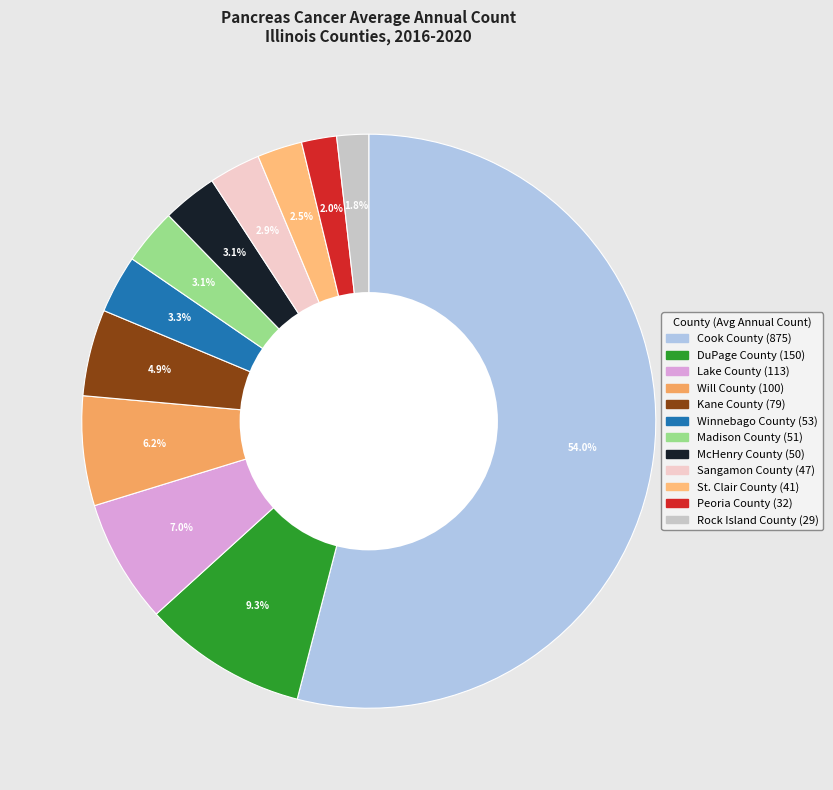

Approximately how many times larger is the value at Cook County compared to McHenry County?

17.5